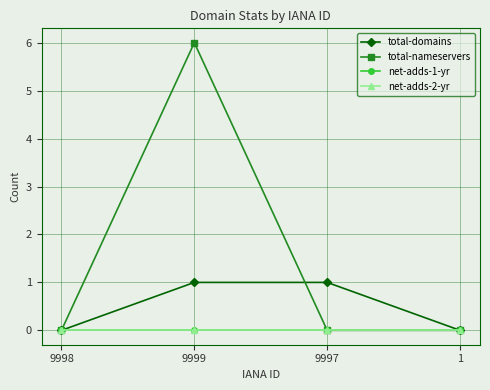

Which series has the widest spread of values?

total-nameservers